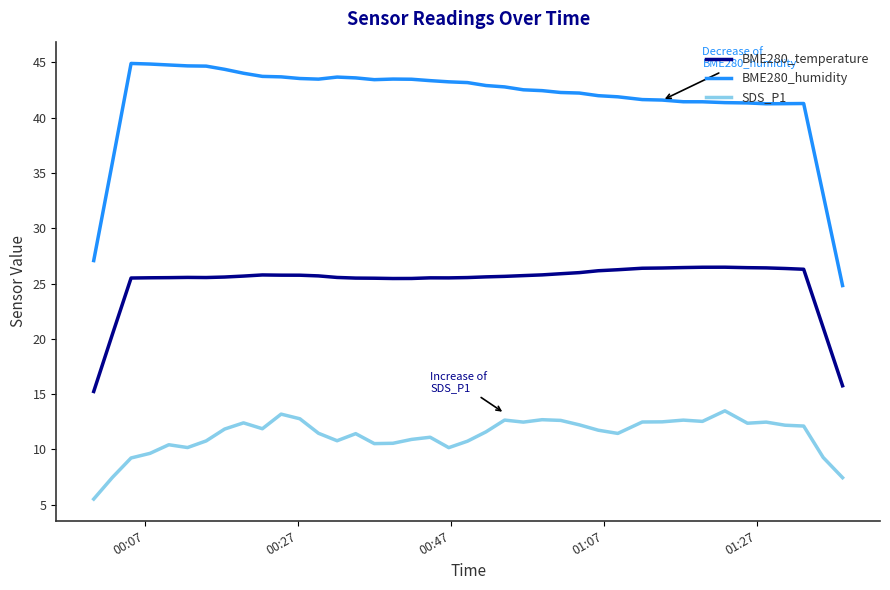

Does the chart display data point markers on the line(s)?

No